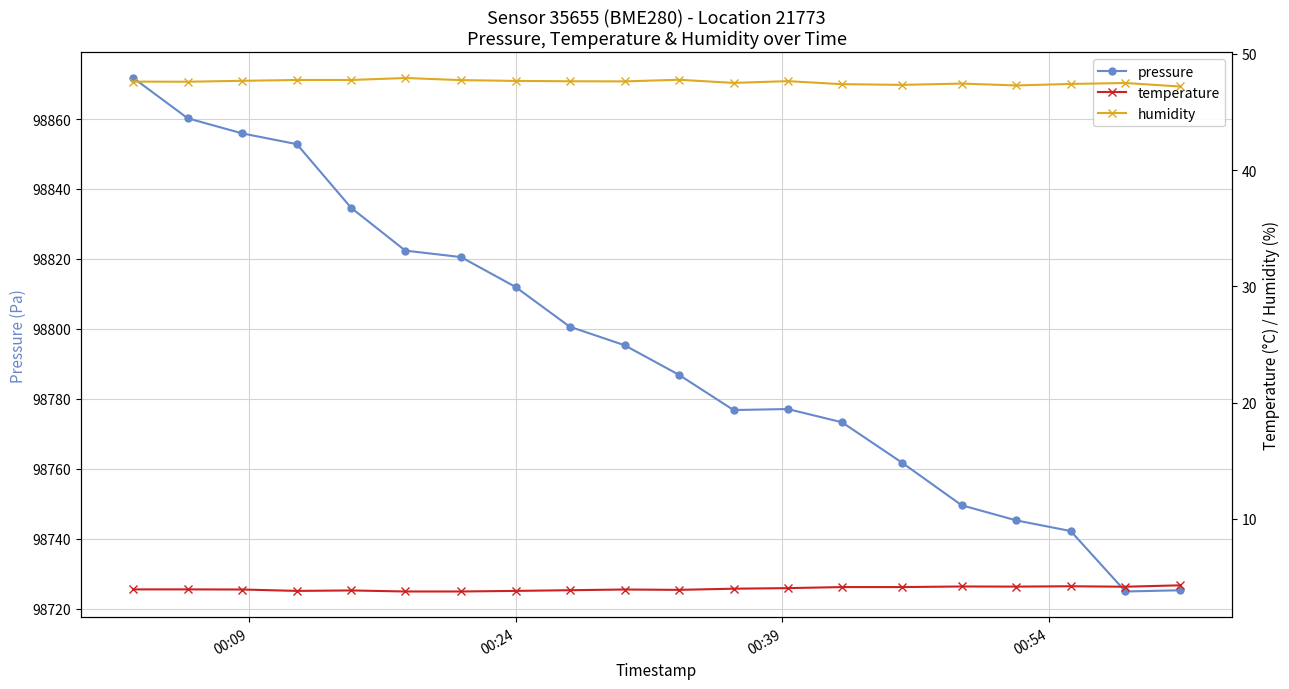

In temperature, how many points are lower than both neighbors (excluding endpoints)?

4